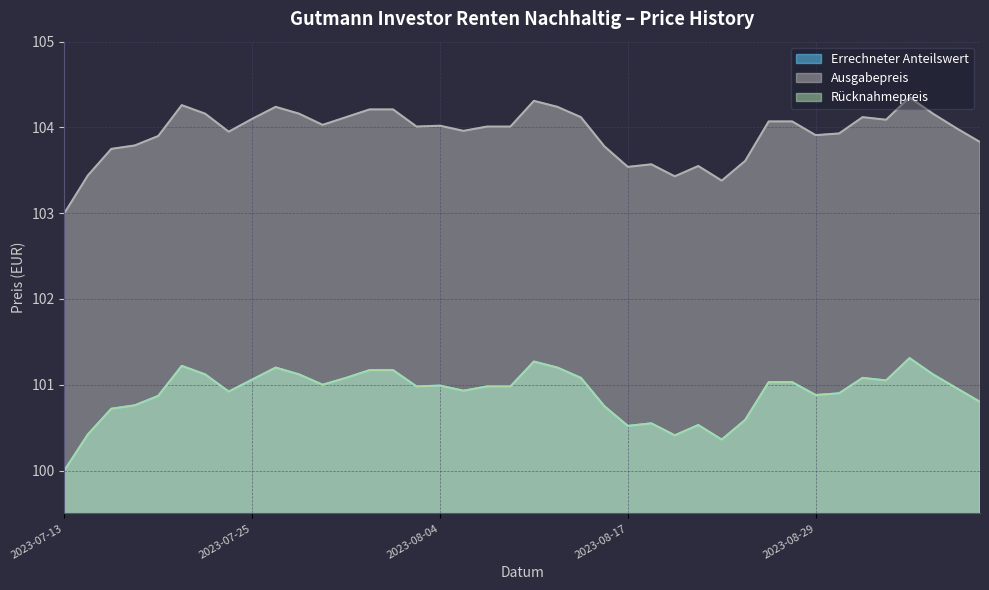

At which label is Ausgabepreis closest to 103?

2023-07-13